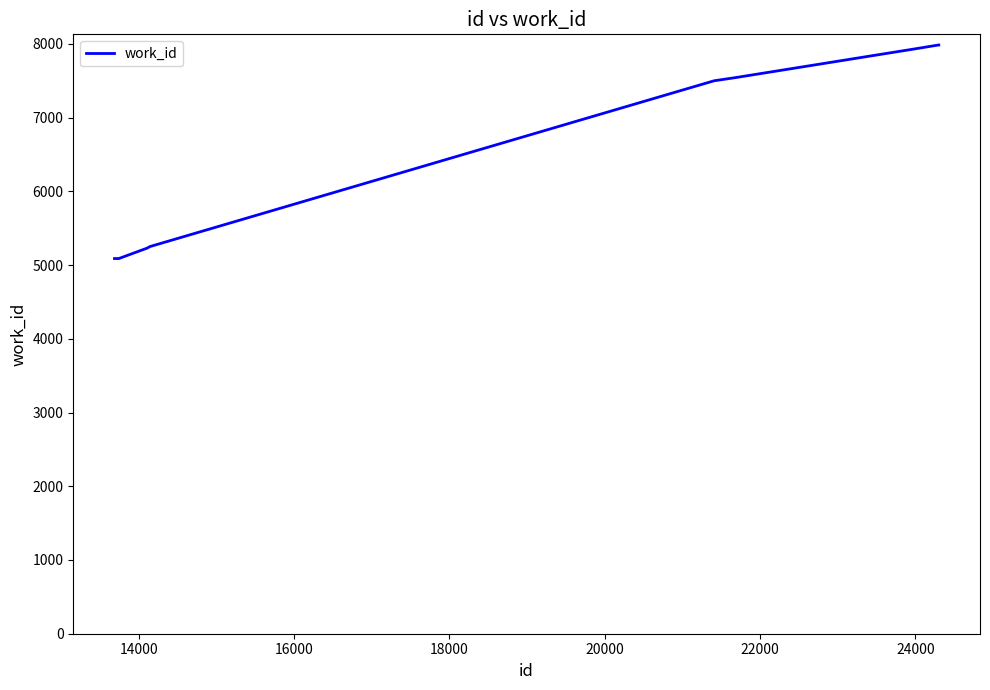

What is the difference between the maximum and minimum values?

2896